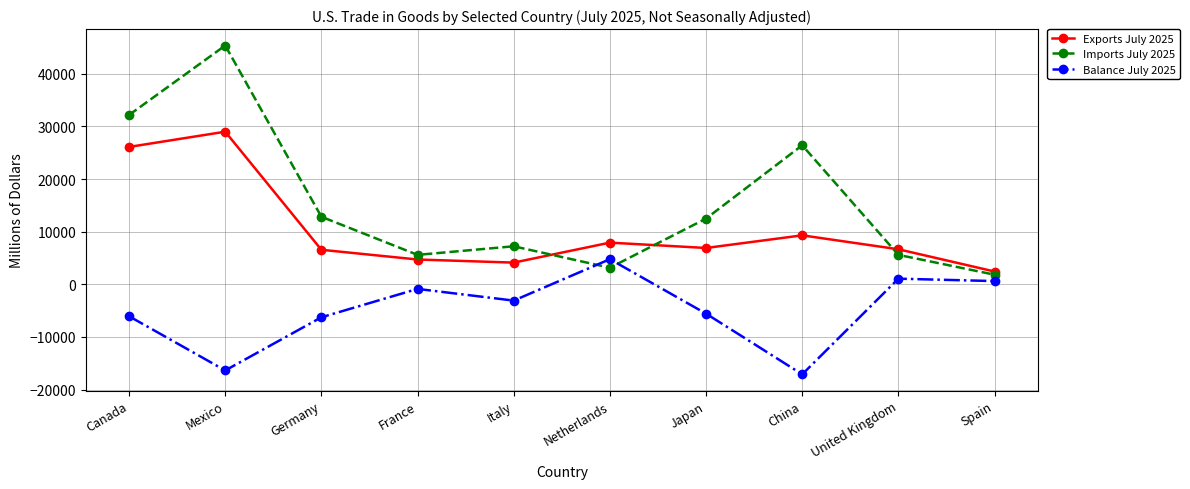

What is the label of the 4th point from the left?

France